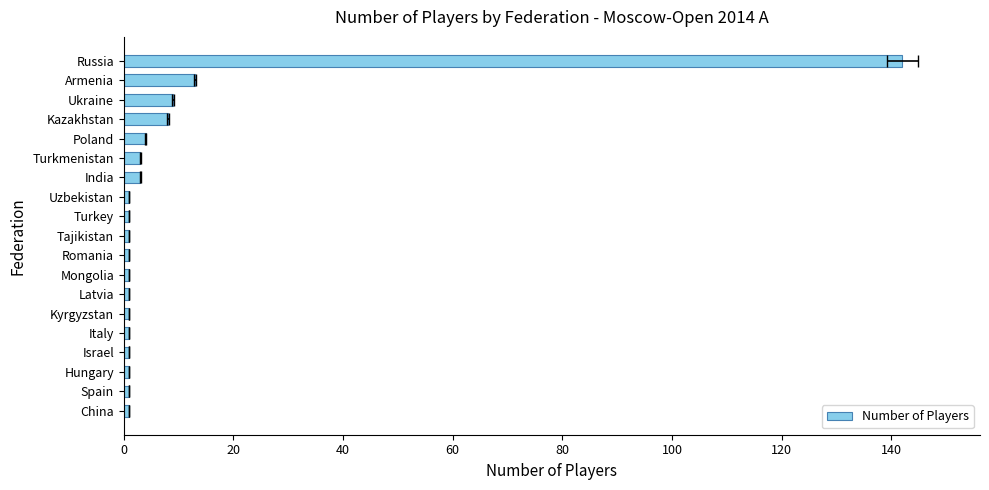

What is the minimum value shown in the chart?

1